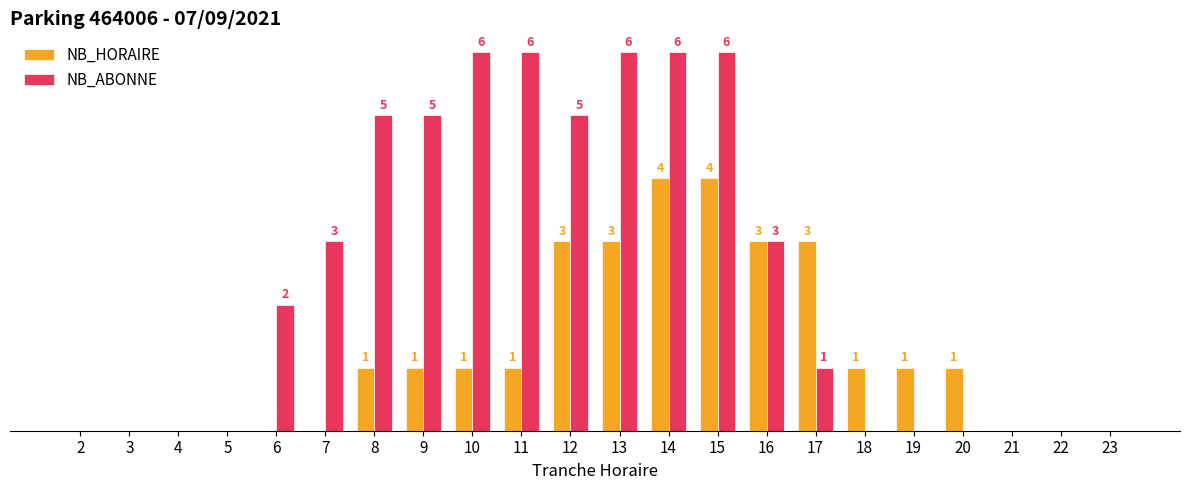

Which series has the largest total across all categories?

NB_ABONNE